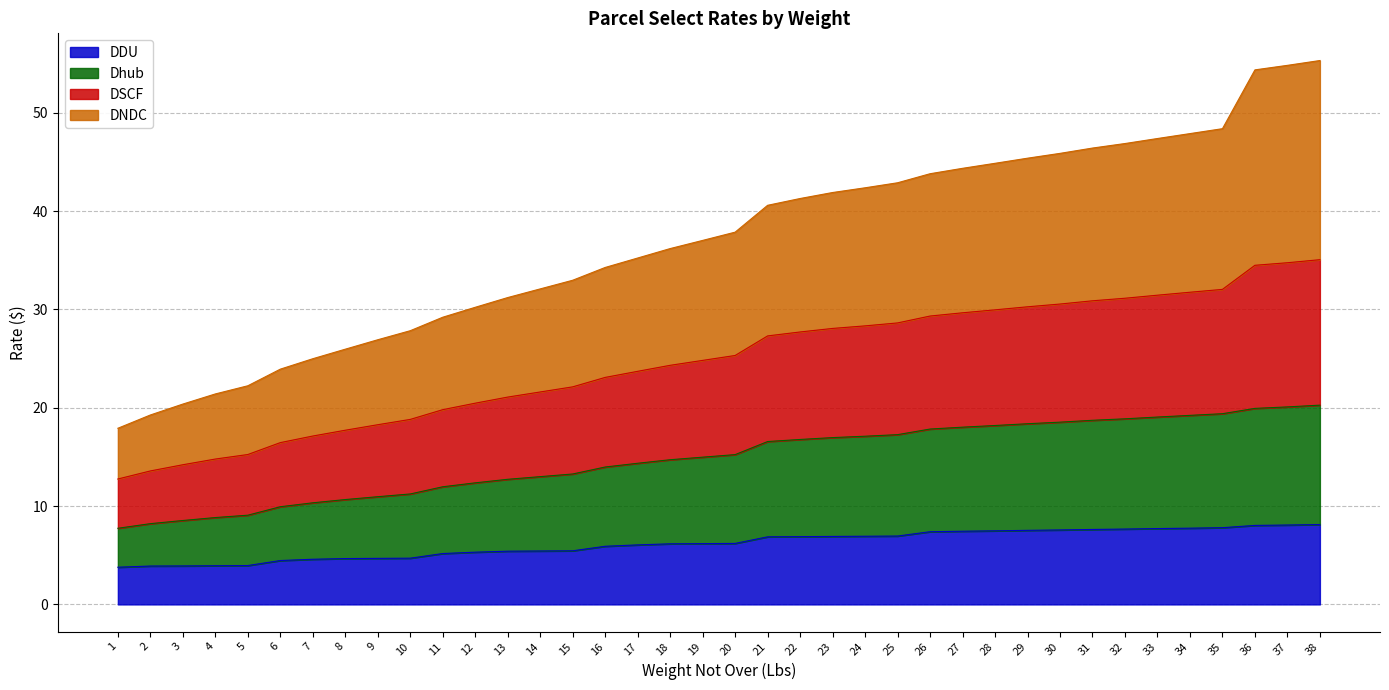

What is the sum of the DDU values at 21 and 33?

14.6